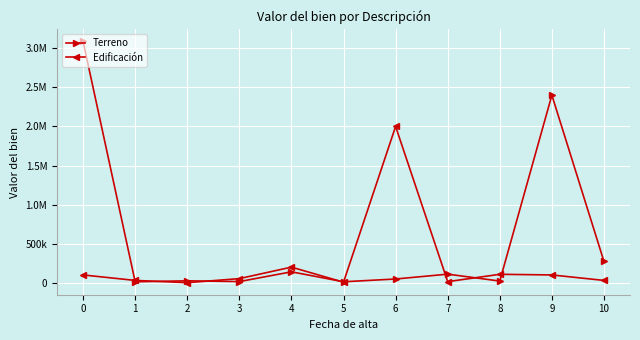

What is the value of the Edificación point at the 3rd from the left?

1308.5